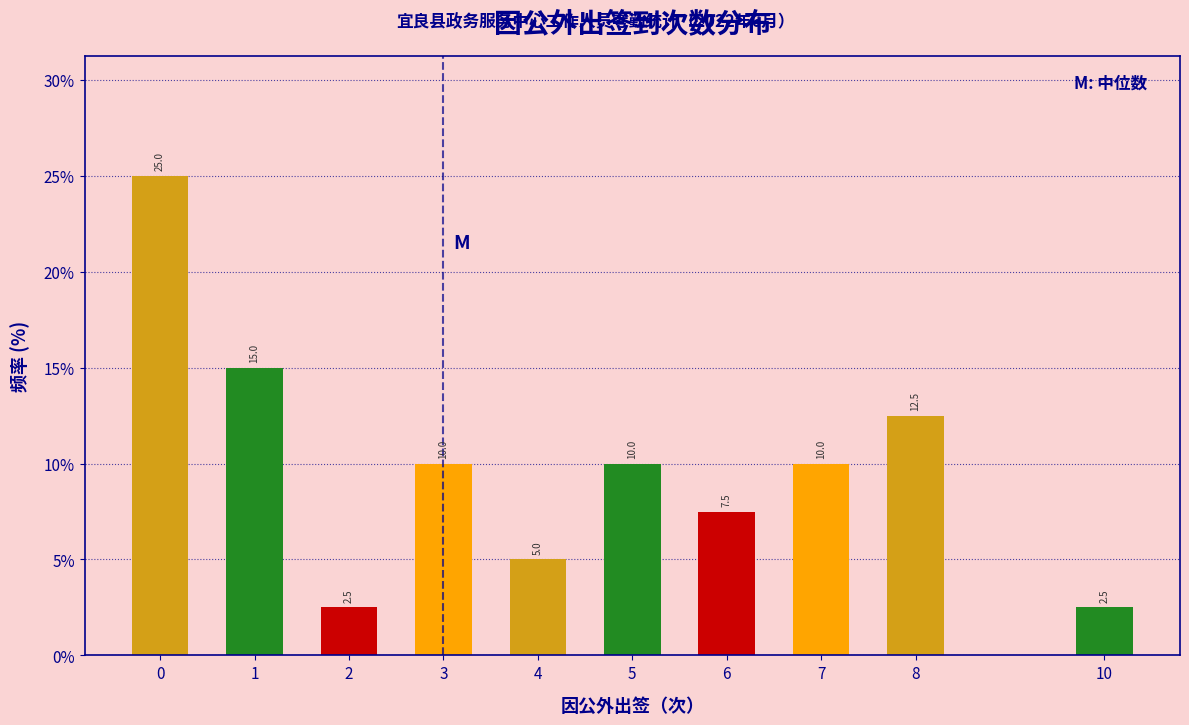

Reading right to left, transcribe all the data shown in this chart.

10=2.5	8=12.5	7=10.0	6=7.5	5=10.0	4=5.0	3=10.0	2=2.5	1=15.0	0=25.0